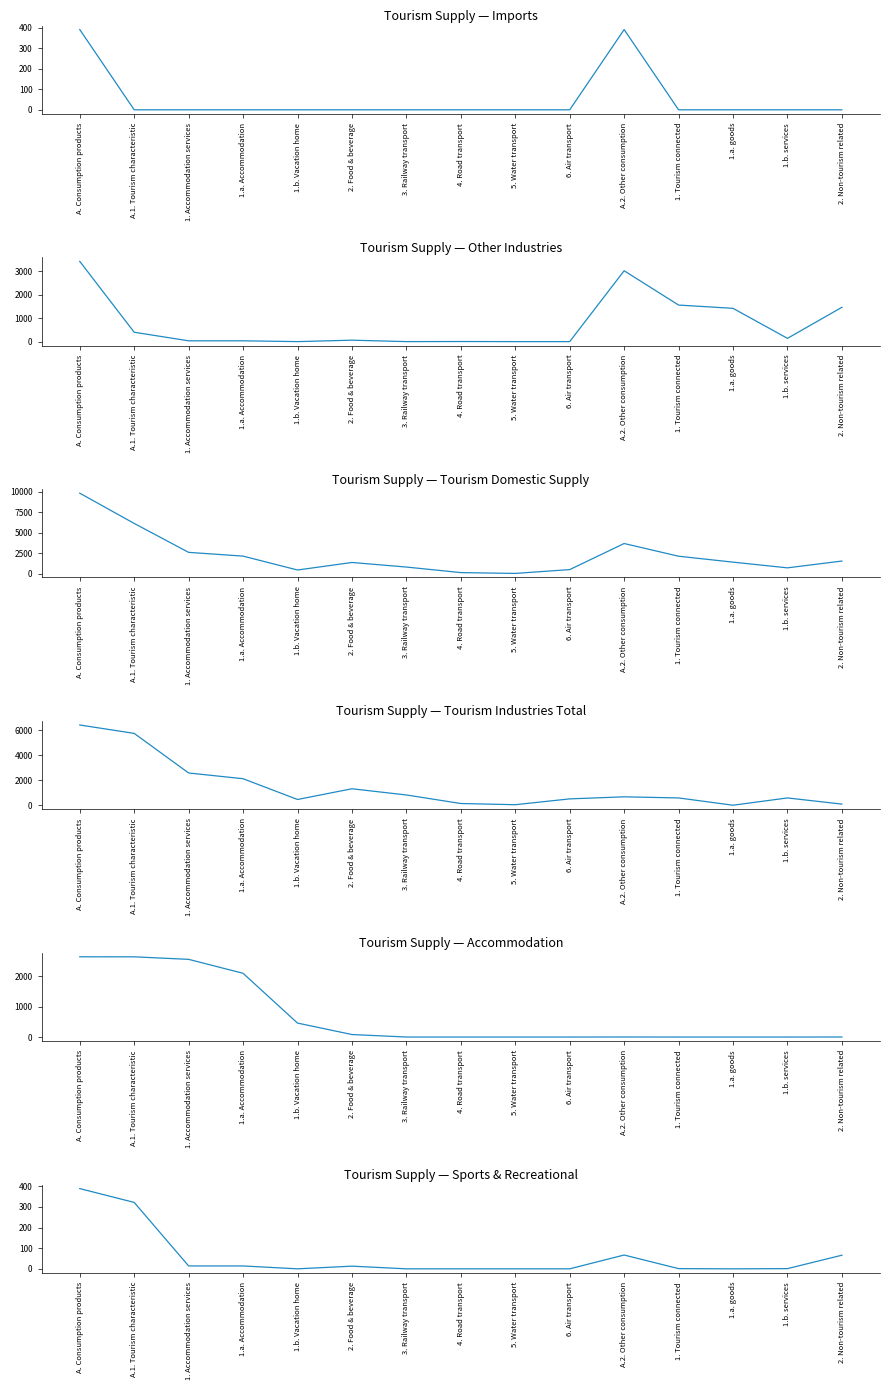

How many lines are shown in the chart?

6